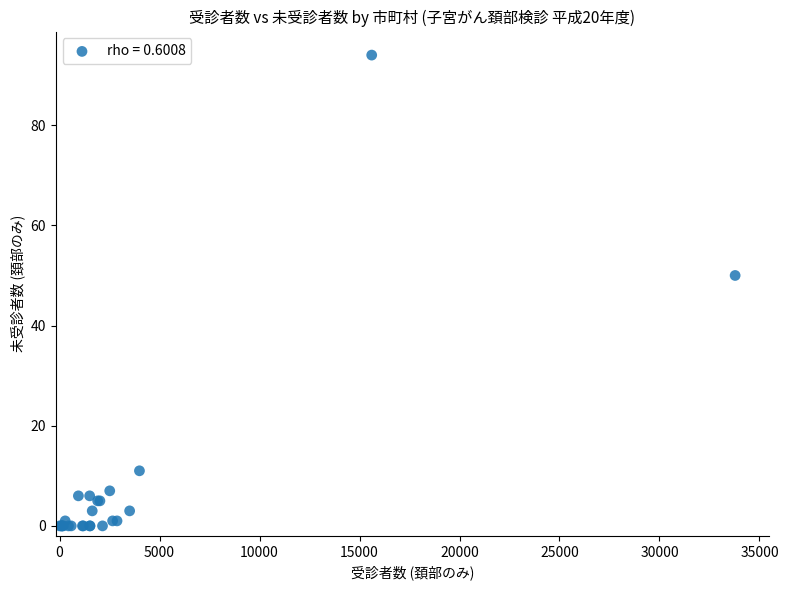

What Y value in the scatter plot is closest to 47?

50